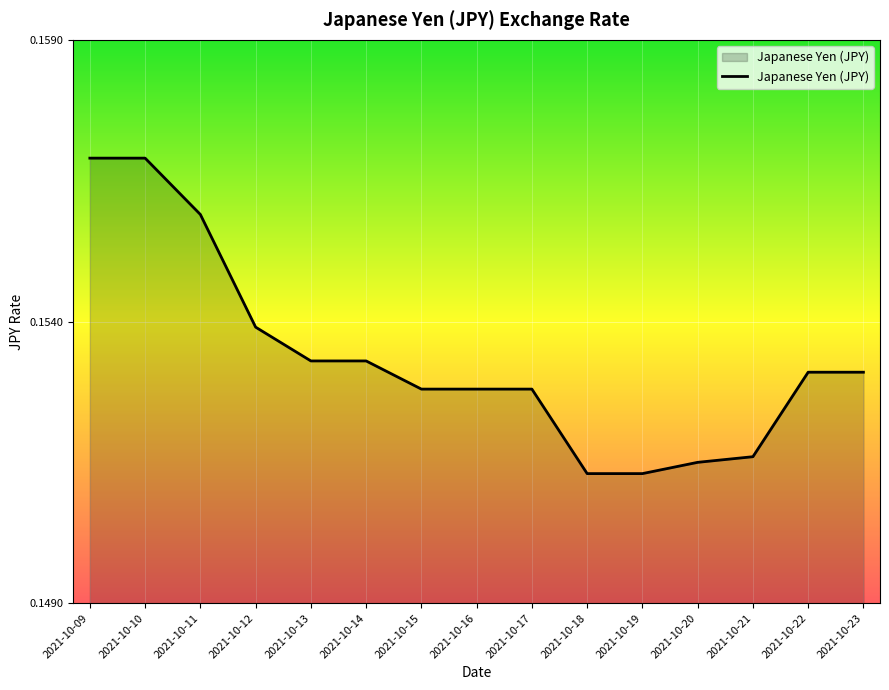

True or false: the data shows 0.1 at 2021-10-17.

False